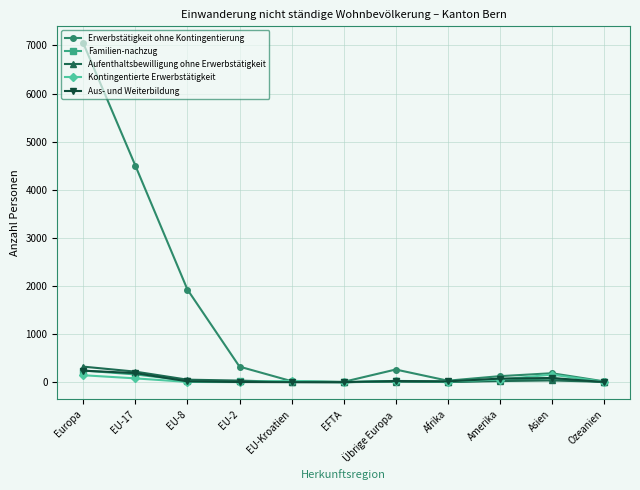

Which series has the largest range (max minus min)?

Erwerbstätigkeit ohne Kontingentierung